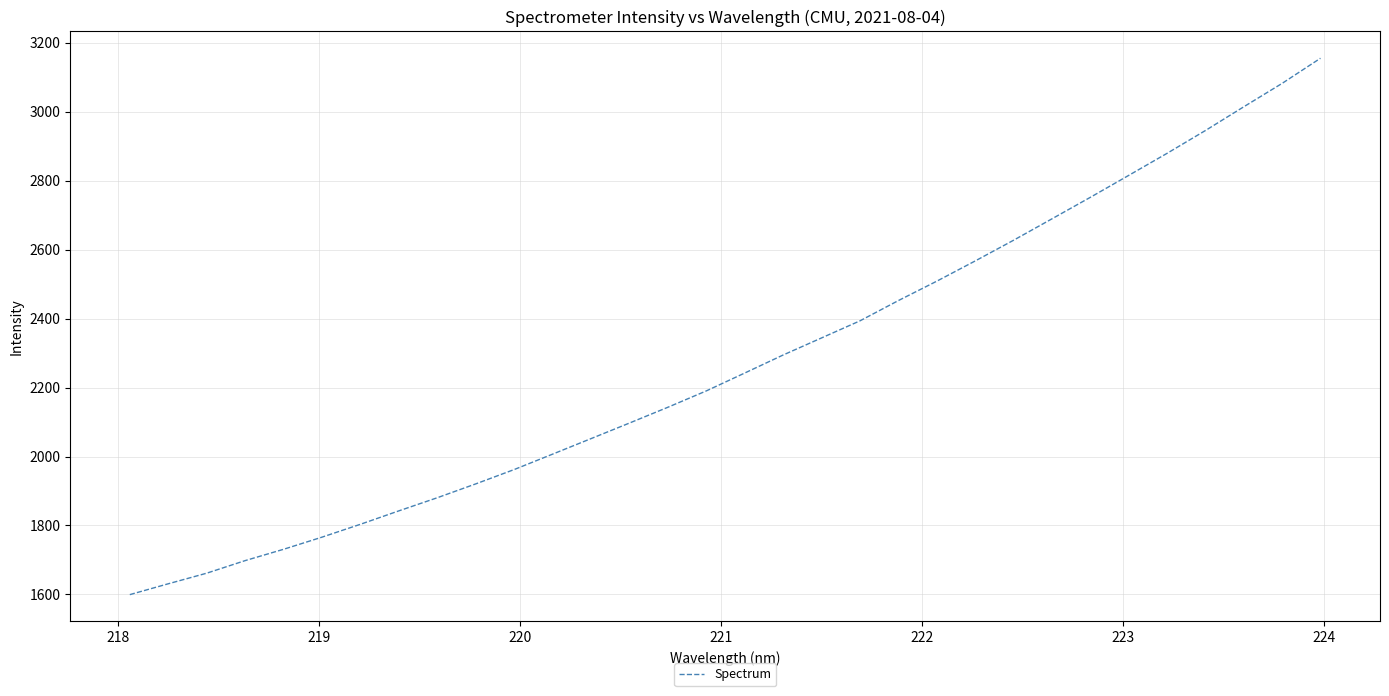

What is the maximum value shown in the chart?

3155.0